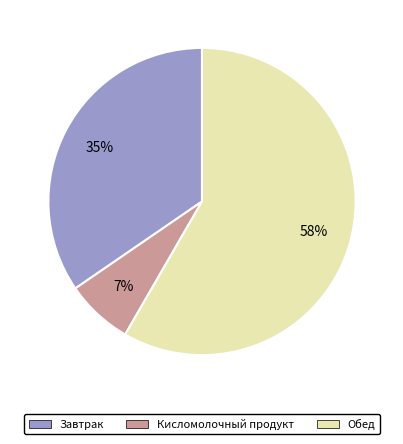

To the nearest percent, what is the average slice percentage?

33%